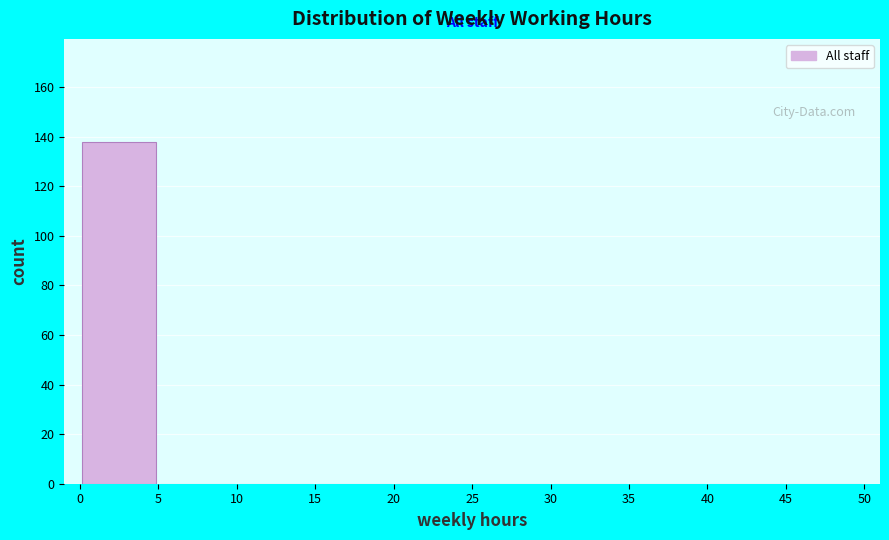

Reading left to right, transcribe this chart: for each bar, give the range it covers on the x-axis and its height. The values are not printed on the chart, so give them approximately, as read against the axis.

0 to 5: 138
5 to 10: 0
10 to 15: 0
15 to 20: 0
20 to 25: 0
25 to 30: 0
30 to 35: 0
35 to 40: 0
40 to 45: 0
45 to 50: 0